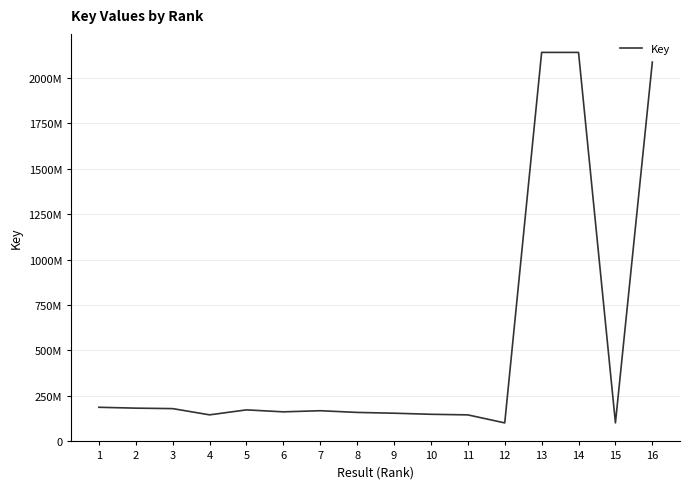

Reading left to right, extract all data points from this chart.

186717766	181933720	179382862	145041953	172439236	161622705	167787782	158423175	154078340	148158063	144856564	100779857	2140073977	2140073724	101036885	2086817801